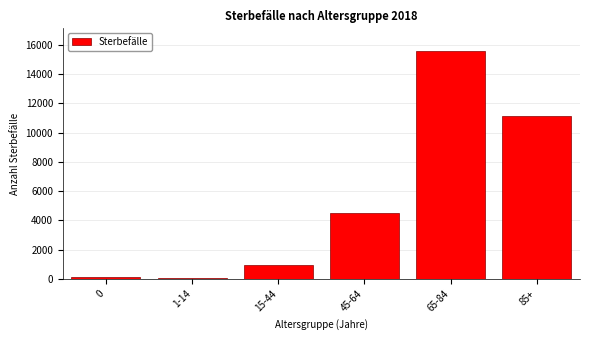

Reading left to right, what are all the values shown in this chart?

154	63	946	4504	15573	11158